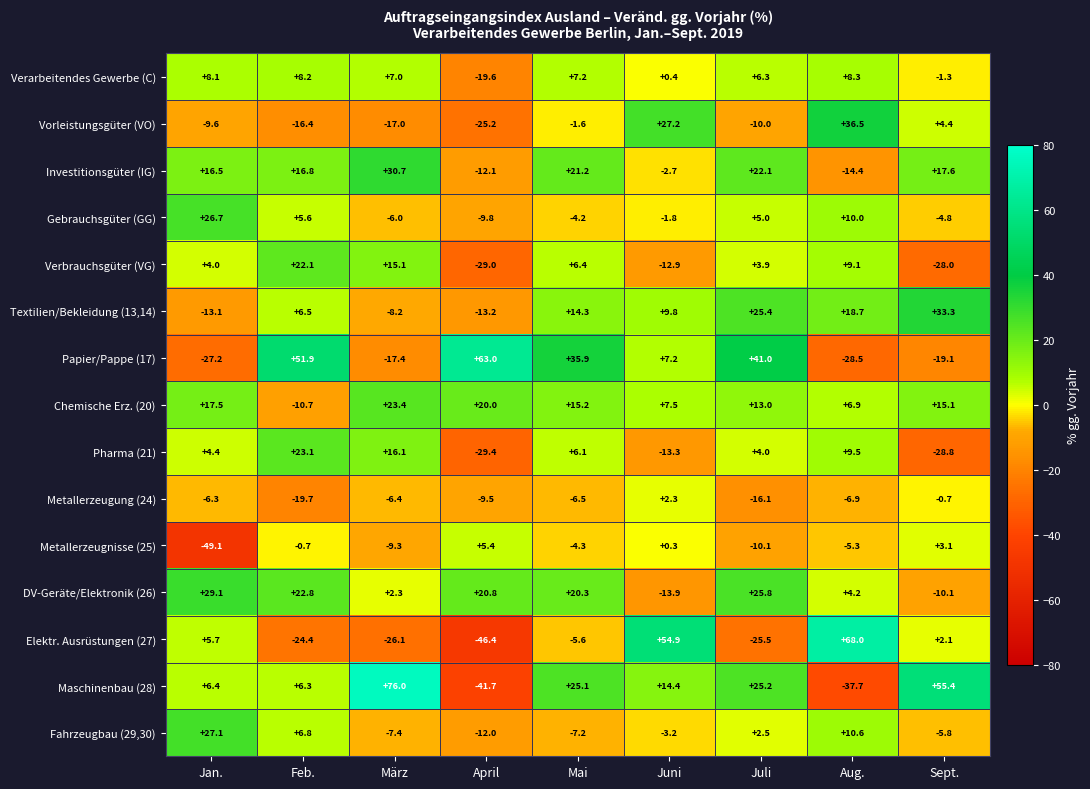

At which label does Metallerzeugnisse (25) first exceed -4?

Feb.